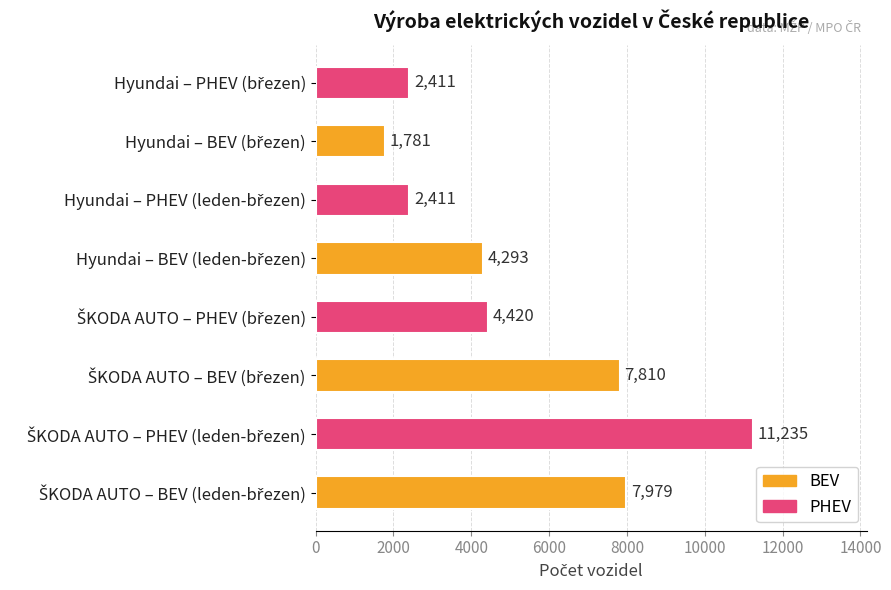

What is the sum of all values?

42340